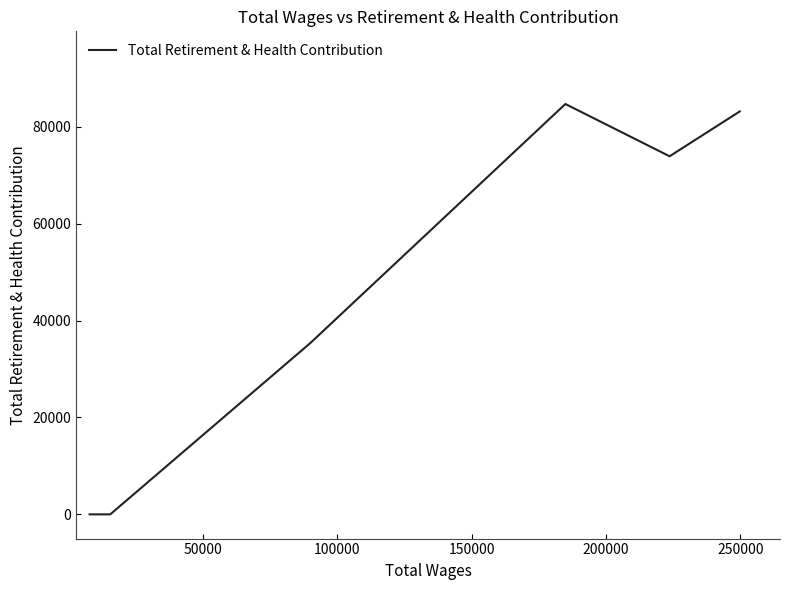

What is the maximum value shown in the chart?

84710